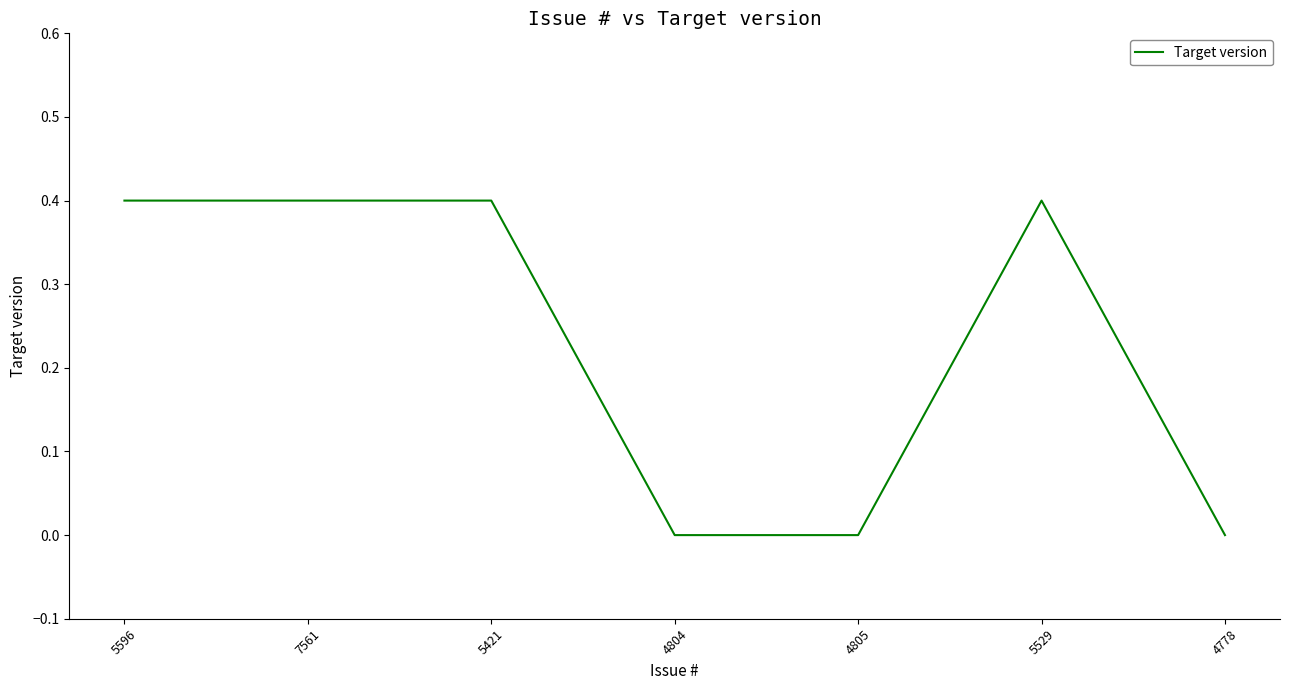

True or false: there are more than 2 points higher than both neighbors.

False